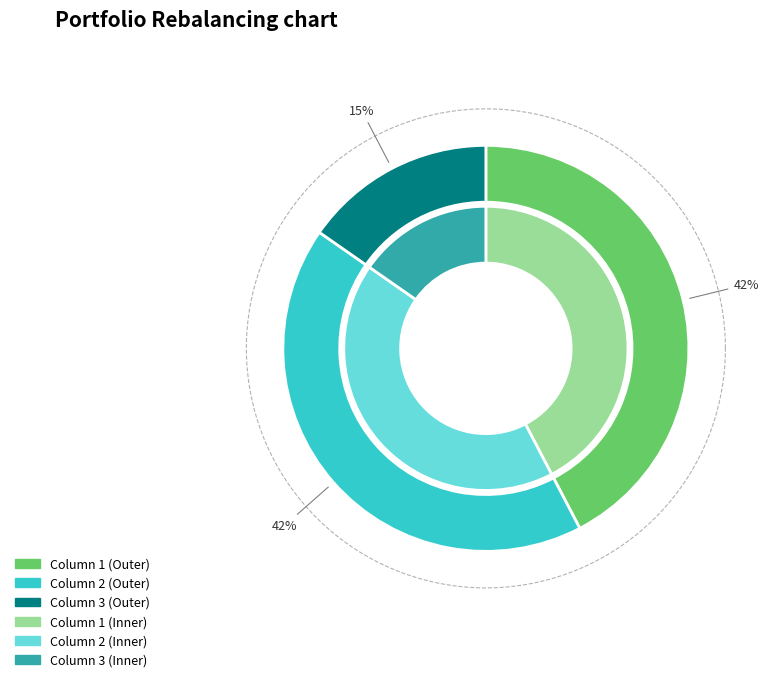

What percentage is the Column 2 slice, to the nearest percent?

42%